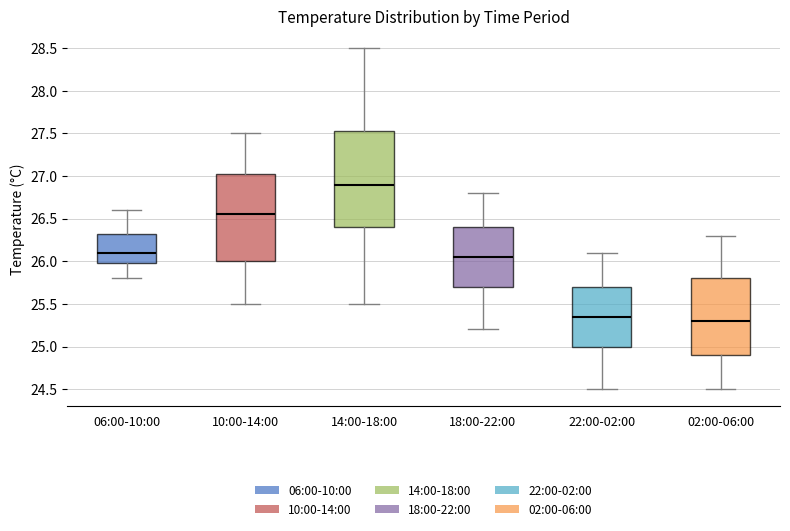

Reading left to right, transcribe this box plot: for each box, give where its median line is, the range the box spans, and where its two whiskers end, as read against the y-axis. The values are not printed on the chart, so give them approximately, as read against the axis.

06:00-10:00: median 26.10, box 26.00 to 26.35, whiskers 25.80 to 26.60
10:00-14:00: median 26.55, box 26.00 to 27.05, whiskers 25.50 to 27.50
14:00-18:00: median 26.90, box 26.40 to 27.55, whiskers 25.50 to 28.50
18:00-22:00: median 26.05, box 25.70 to 26.40, whiskers 25.20 to 26.80
22:00-02:00: median 25.35, box 25.00 to 25.70, whiskers 24.50 to 26.10
02:00-06:00: median 25.30, box 24.90 to 25.80, whiskers 24.50 to 26.30